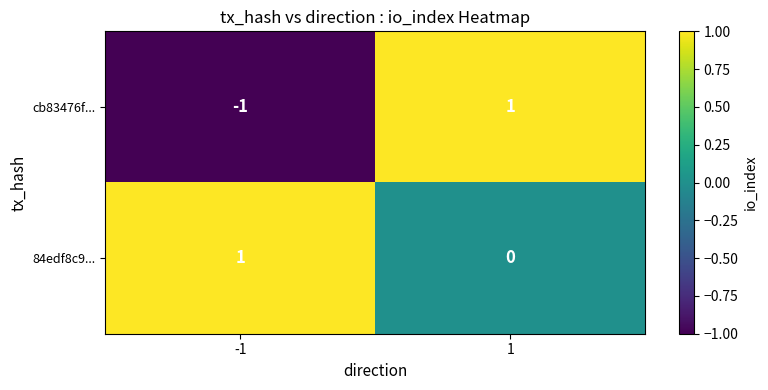

Reading left to right, extract all data points from this chart.

cb83476f...: -1=-1	1=1
84edf8c9...: -1=1	1=0